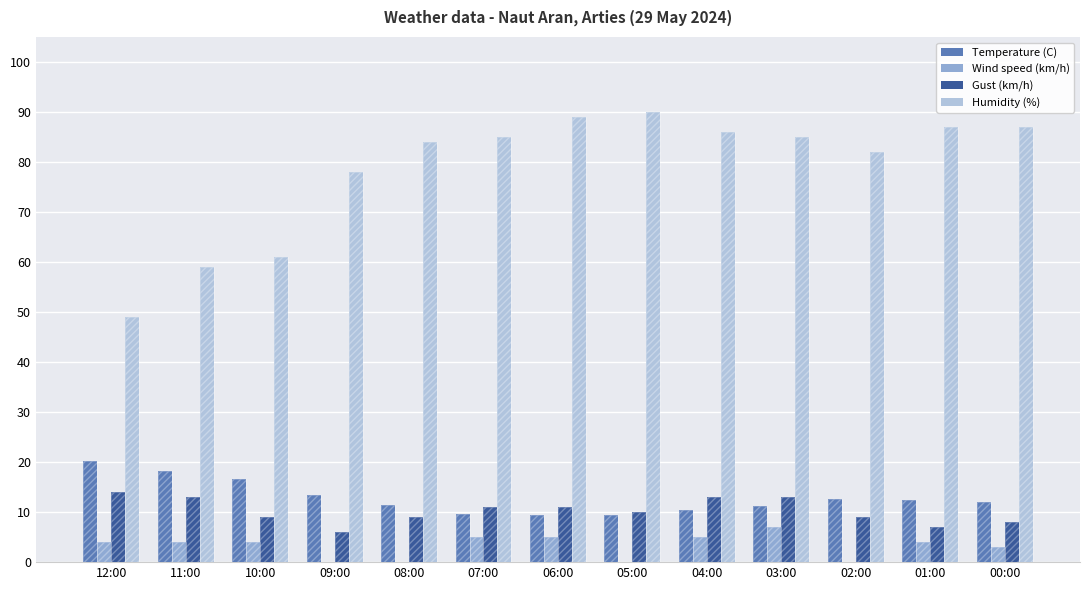

What is the total value across all series at 05:00?

109.4